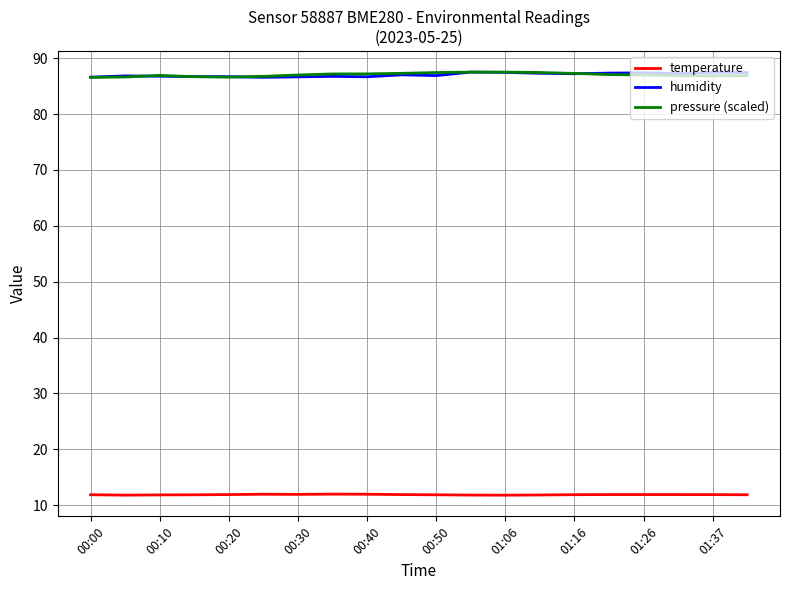

What is the smallest value displayed?

11.8